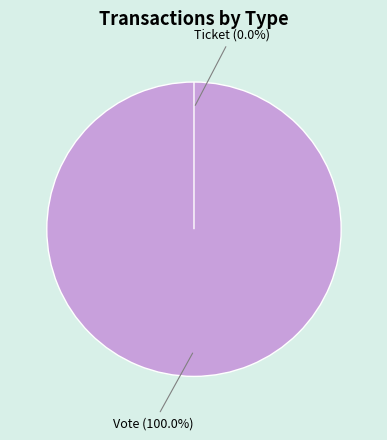

Does Vote represent more than half of the total?

Yes